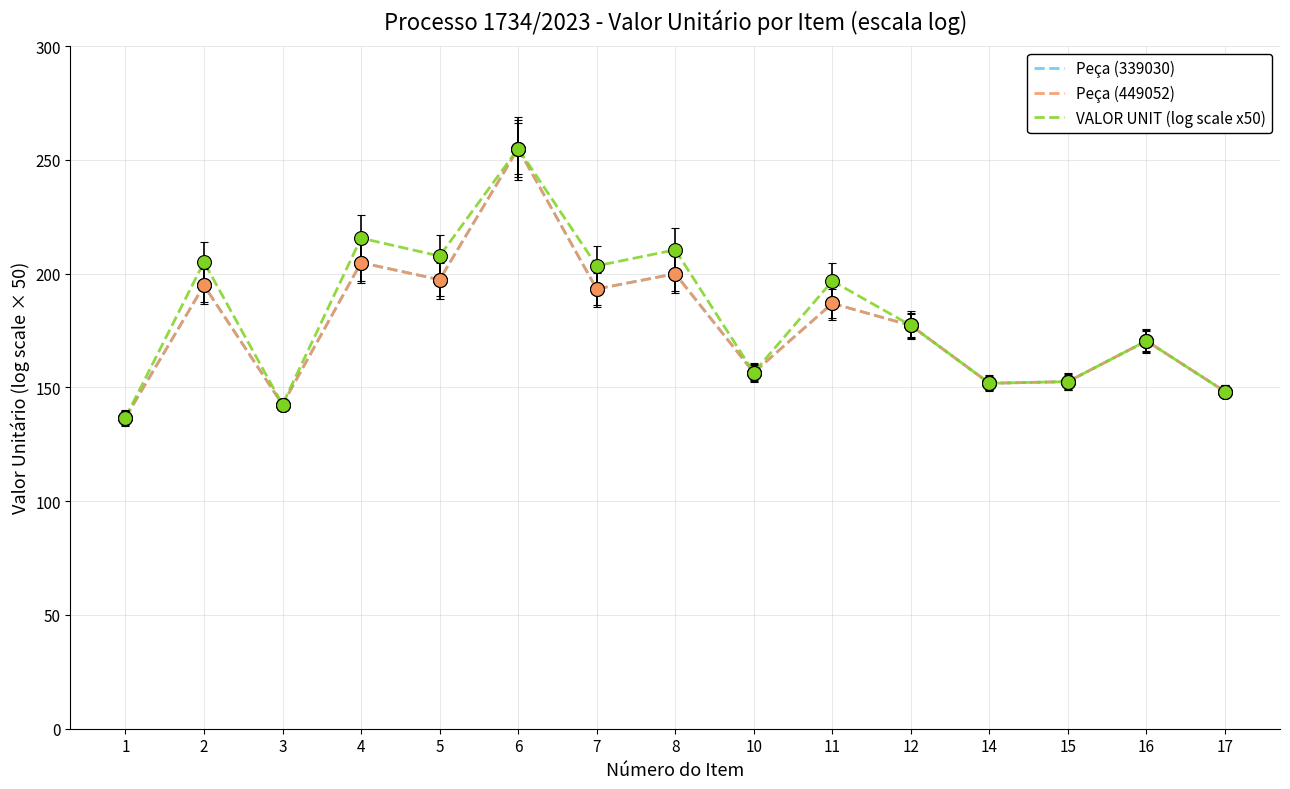

What is the difference between the Peça (449052) values at 5 and 10?

40.8